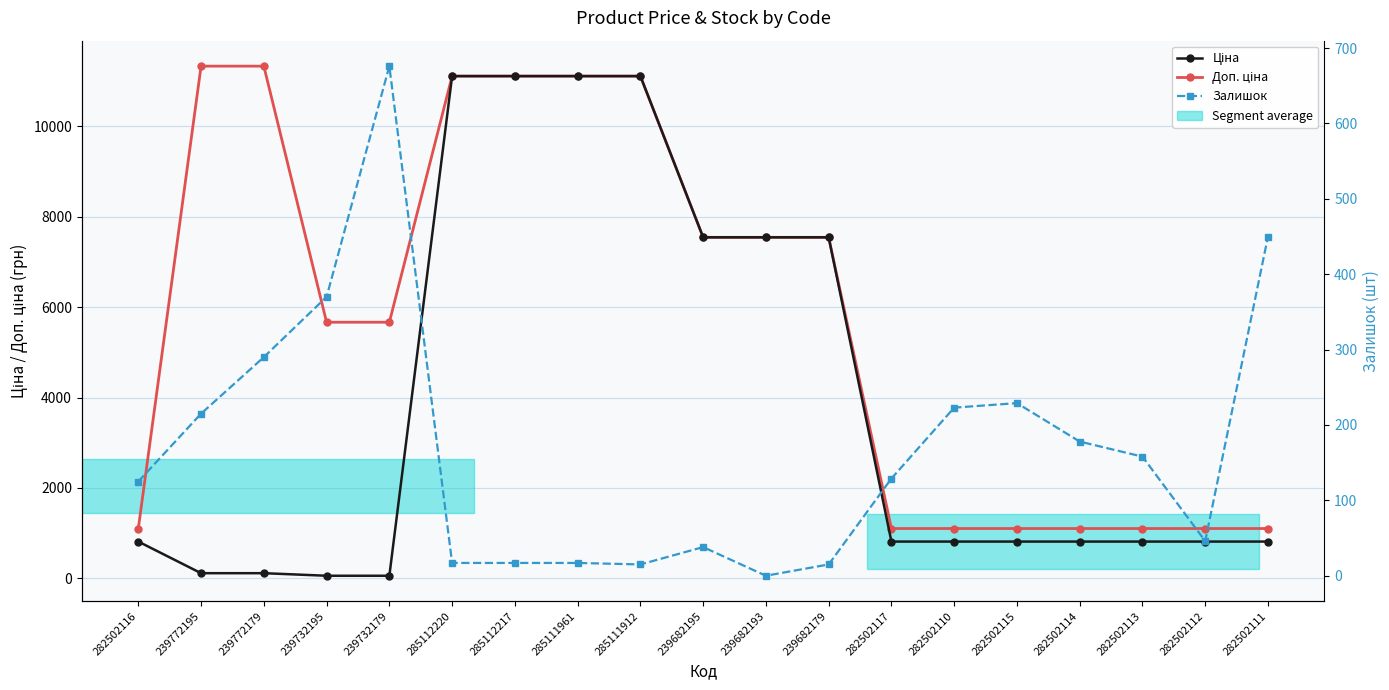

Rank the series at 285111912 from lowest to highest value.

Залишок, Ціна, Доп. ціна